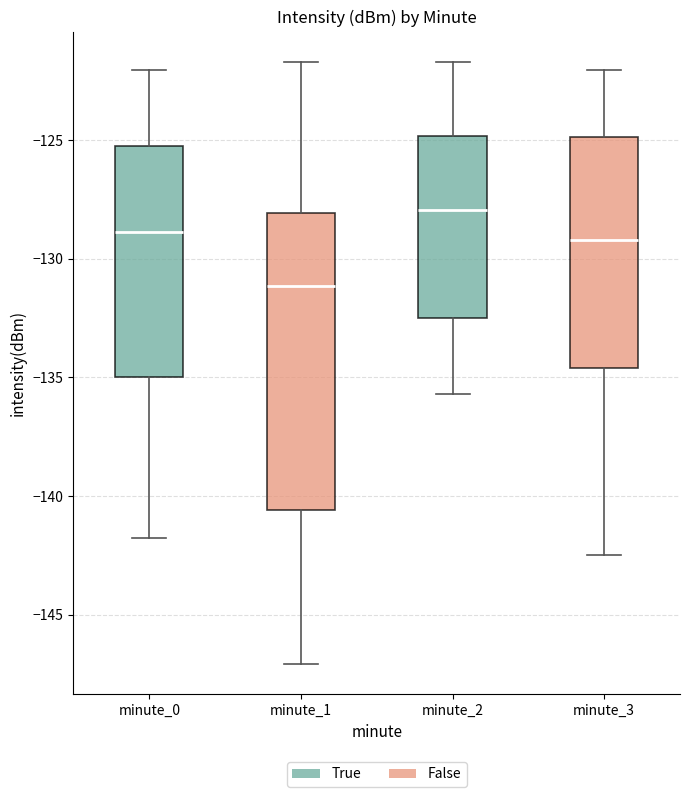

Reading left to right, transcribe this box plot: for each box, give where its median line is, the range the box spans, and where its two whiskers end, as read against the y-axis. The values are not printed on the chart, so give them approximately, as read against the axis.

minute_0: median -129.0, box -135.0 to -125.0, whiskers -142.0 to -122.0
minute_1: median -131.0, box -140.5 to -128.0, whiskers -147.0 to -121.5
minute_2: median -128.0, box -132.5 to -125.0, whiskers -135.5 to -121.5
minute_3: median -129.0, box -134.5 to -125.0, whiskers -142.5 to -122.0